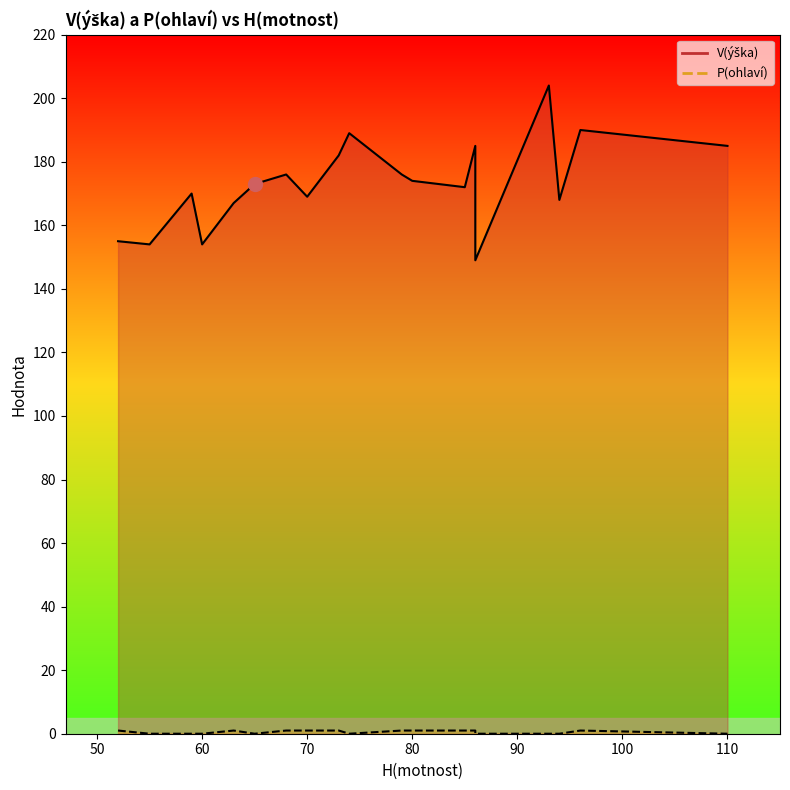

Between 110 and 93, which is larger?

93